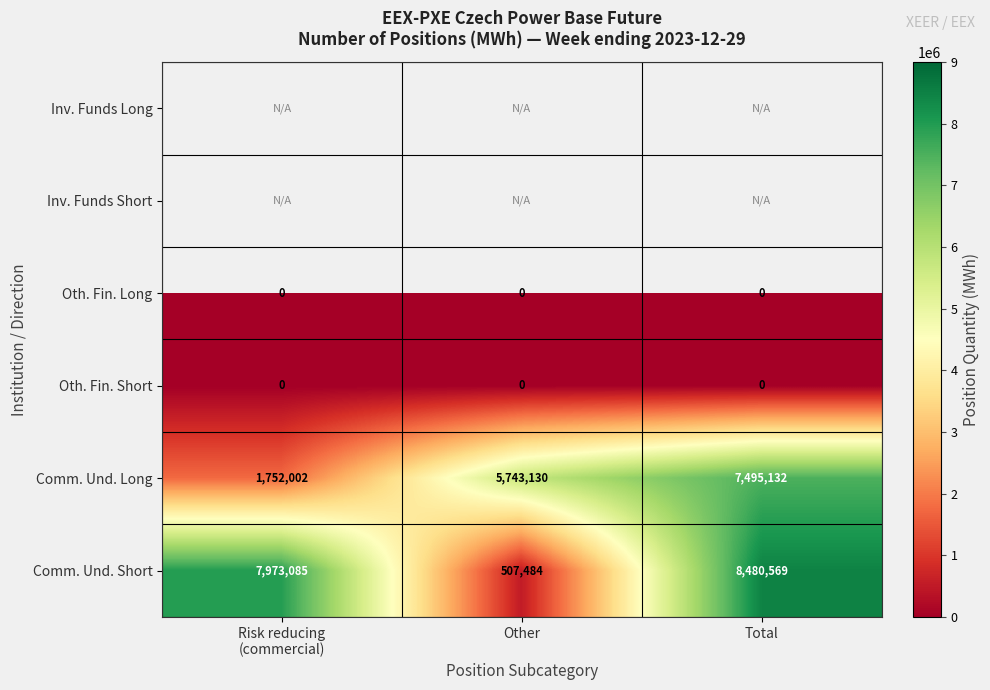

Is the value of Comm. Und. Long at Other greater than the value of Oth. Fin. Short at Total?

Yes